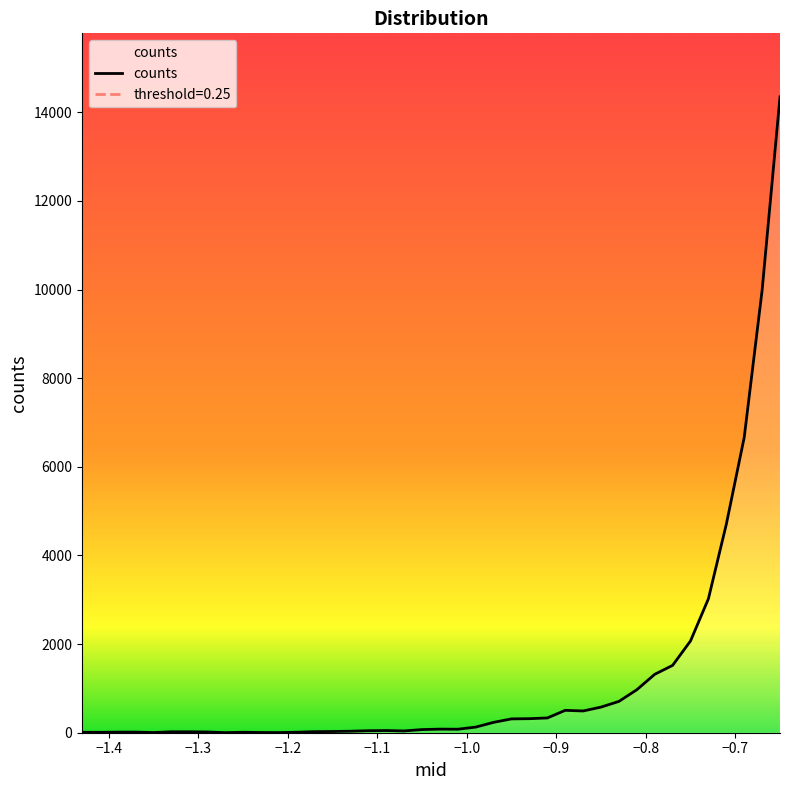

What is the label of the 28th point from the left?

-0.89